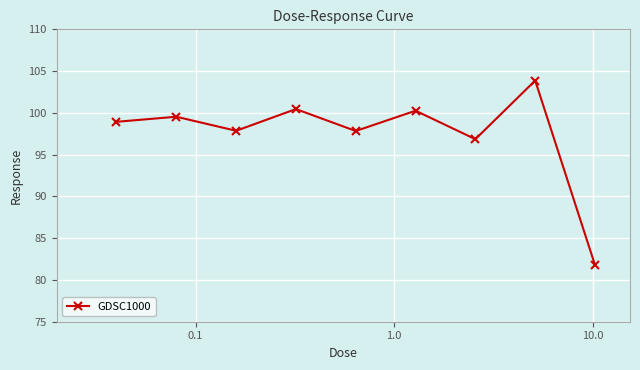

What is the value of the 9th point from the left?

81.8